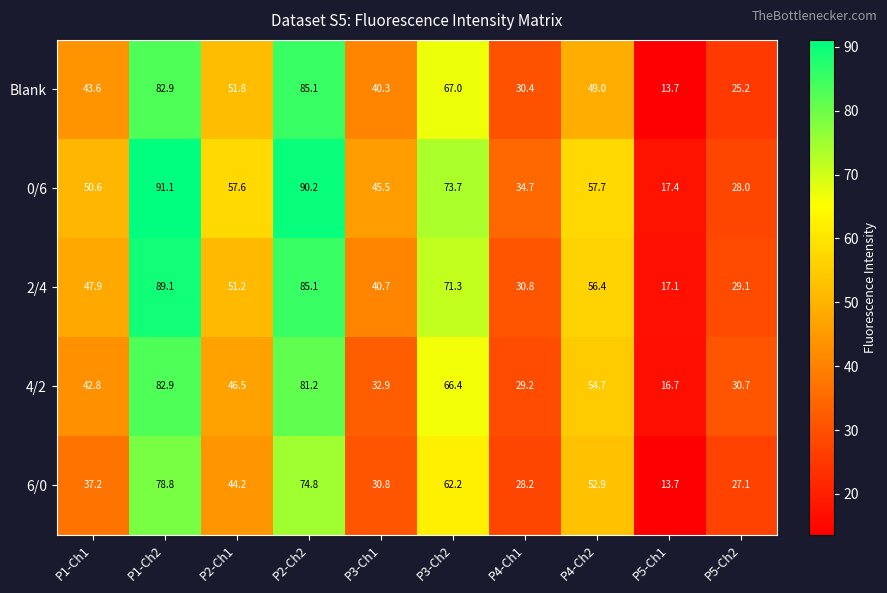

At which label does 6/0 first exceed 44?

P1-Ch2